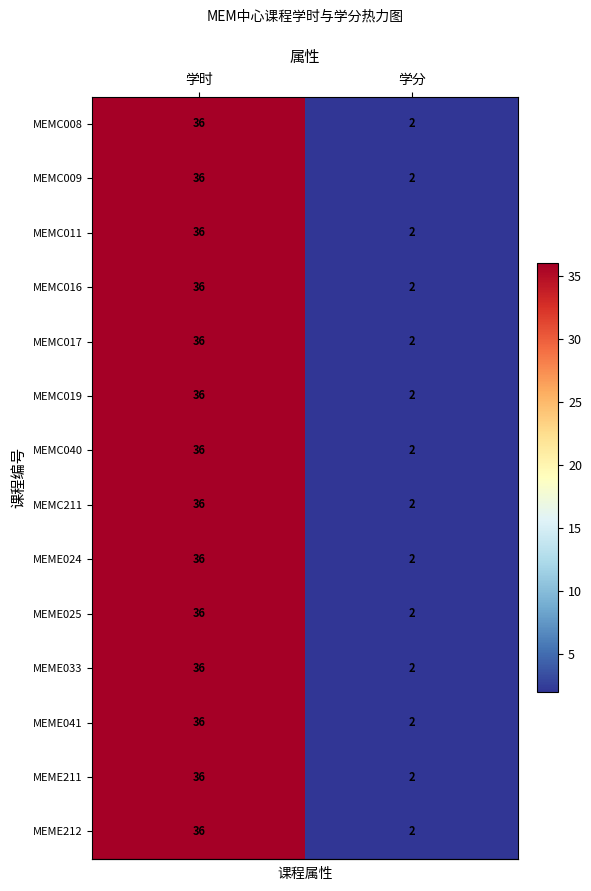

Rank the categories by MEMC017 value from highest to lowest.

学时, 学分